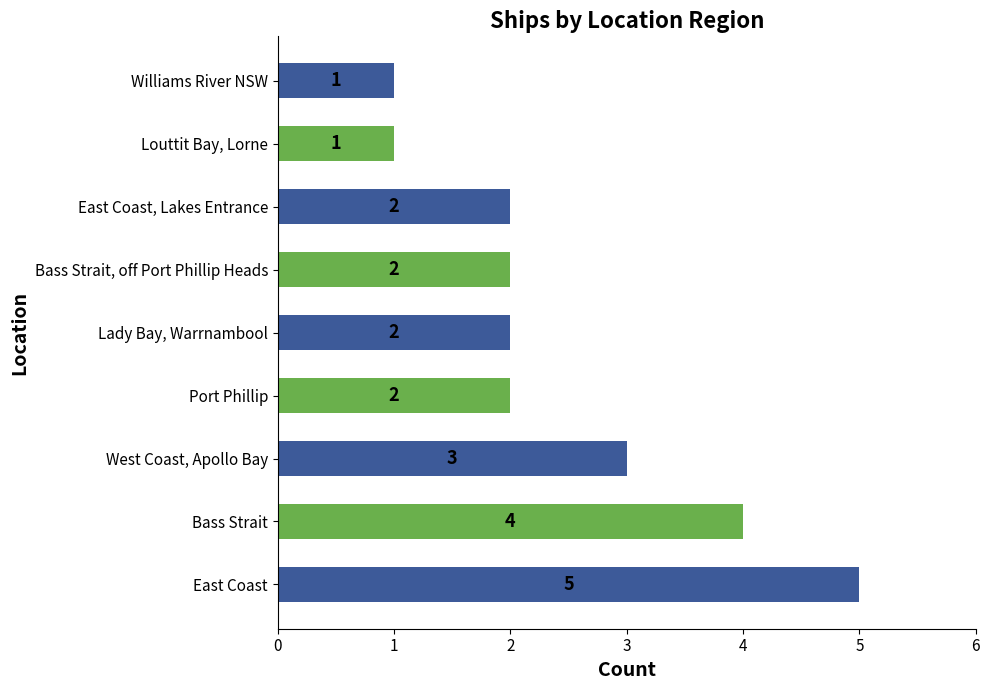

Approximately how many times larger is the value at West Coast, Apollo Bay compared to East Coast, Lakes Entrance?

1.5